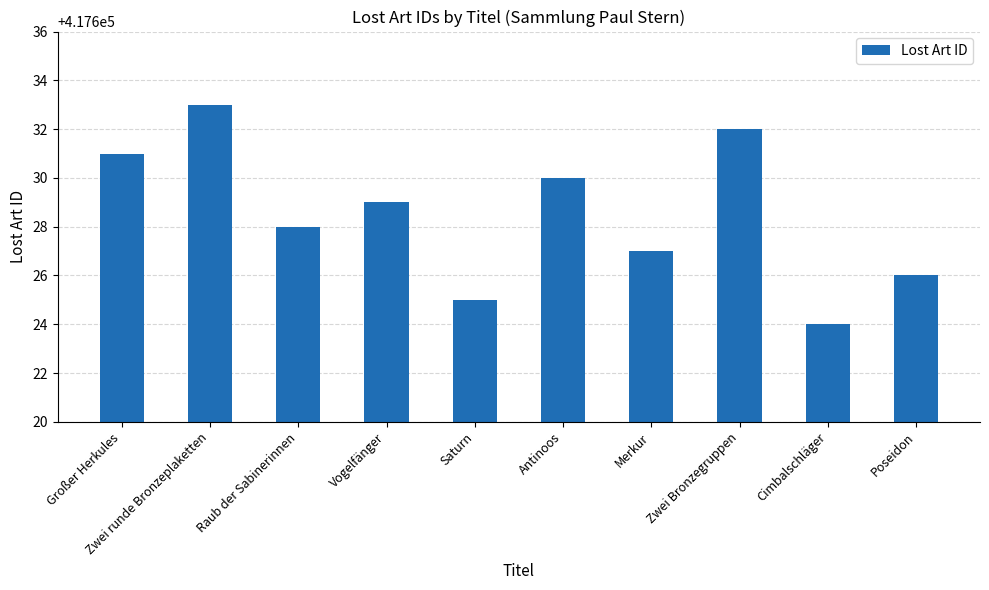

Between Großer Herkules and Saturn, which is larger?

Großer Herkules